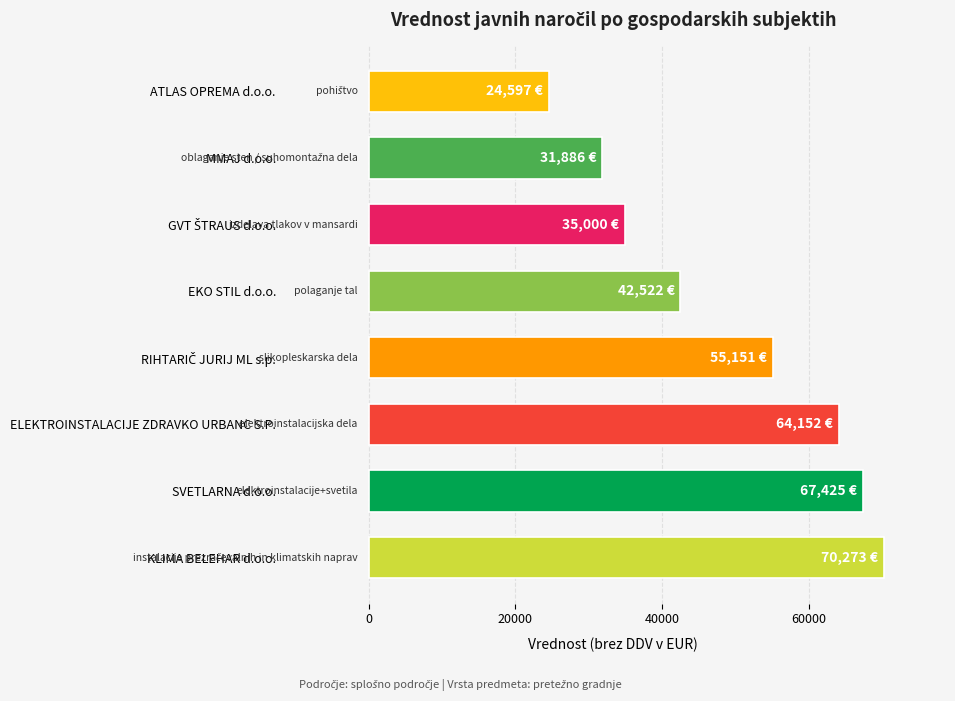

What is the greatest value displayed?

70273